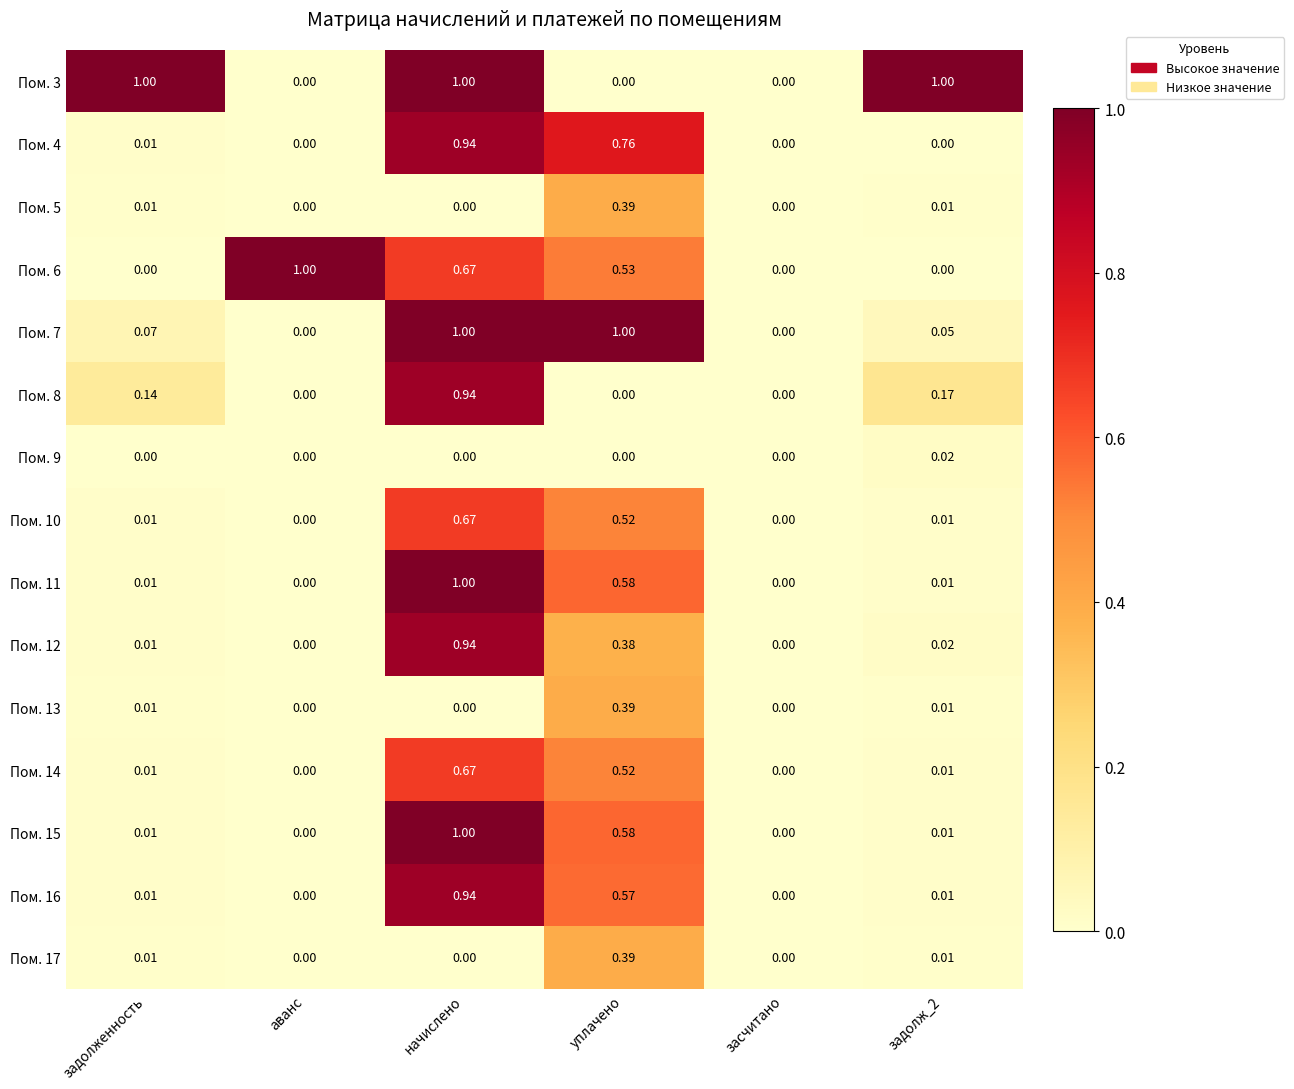

At which category is the sum across all series the highest?

начислено